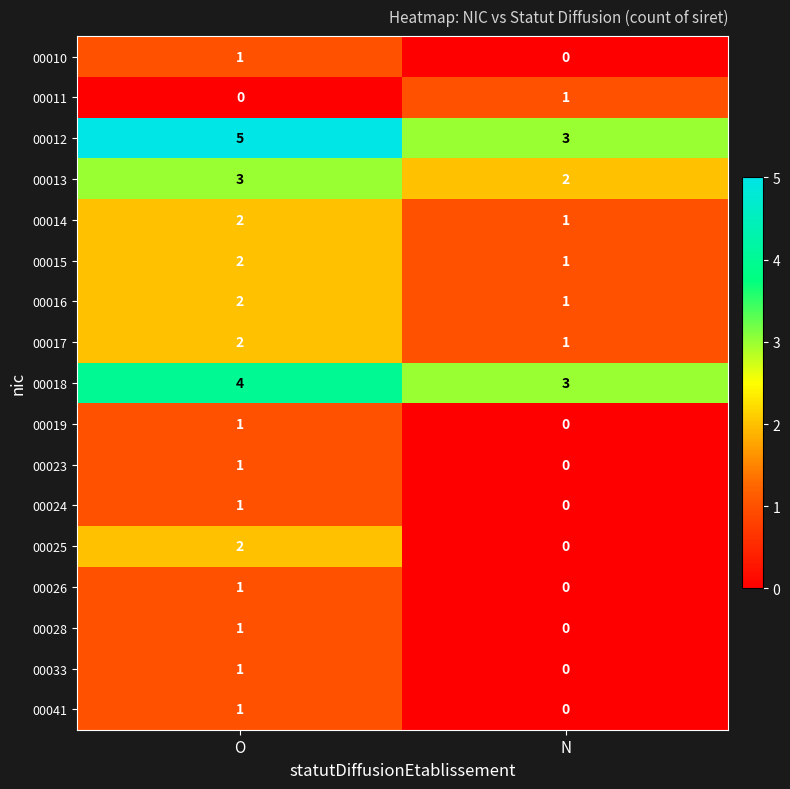

Rank the categories by 00025 value from lowest to highest.

N, O